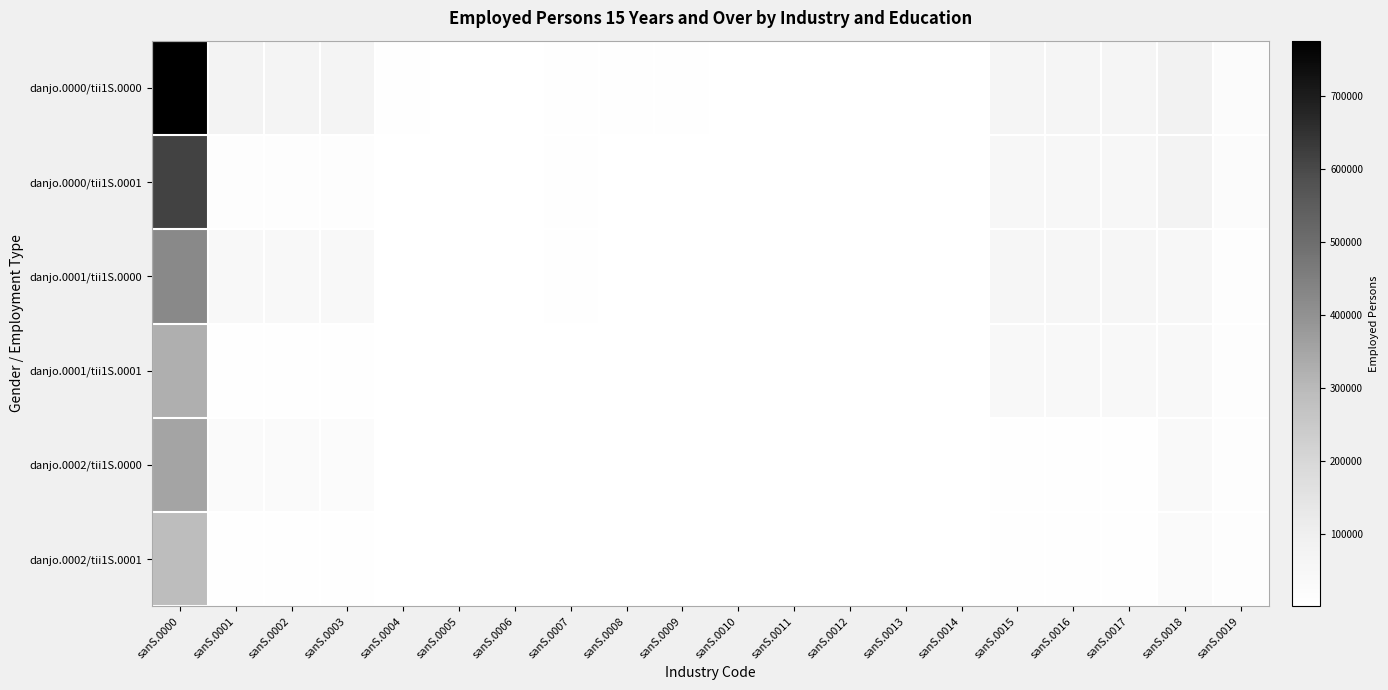

Which series has the widest spread of values?

danjo.0000/tii1S.0000